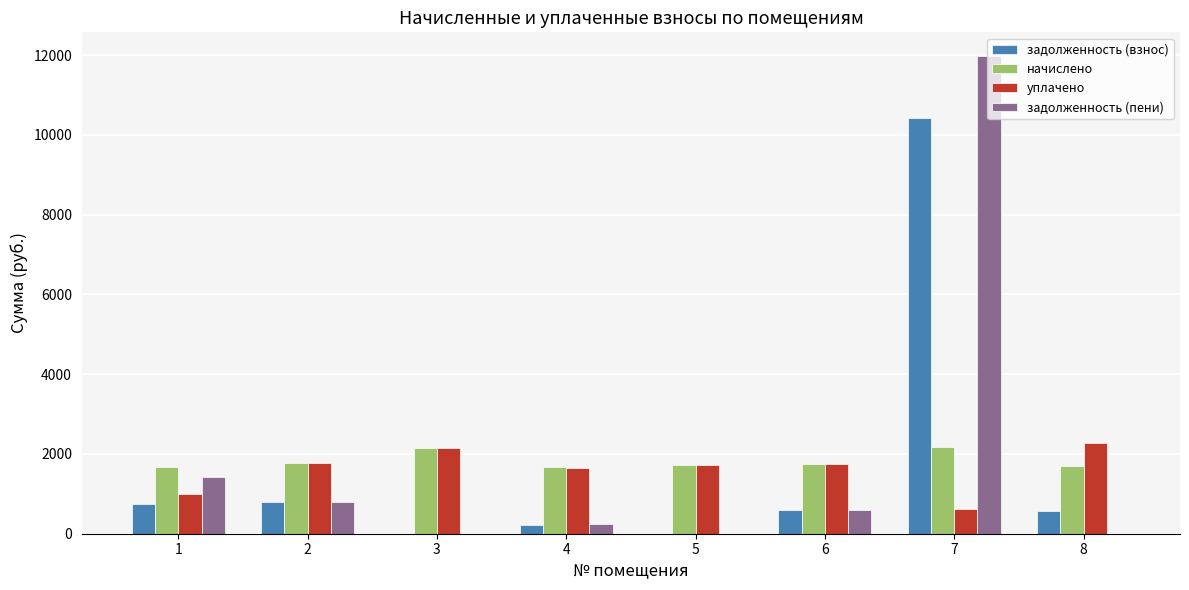

The задолженность (взнос) series shows 586.6 at 6. True or false?

True